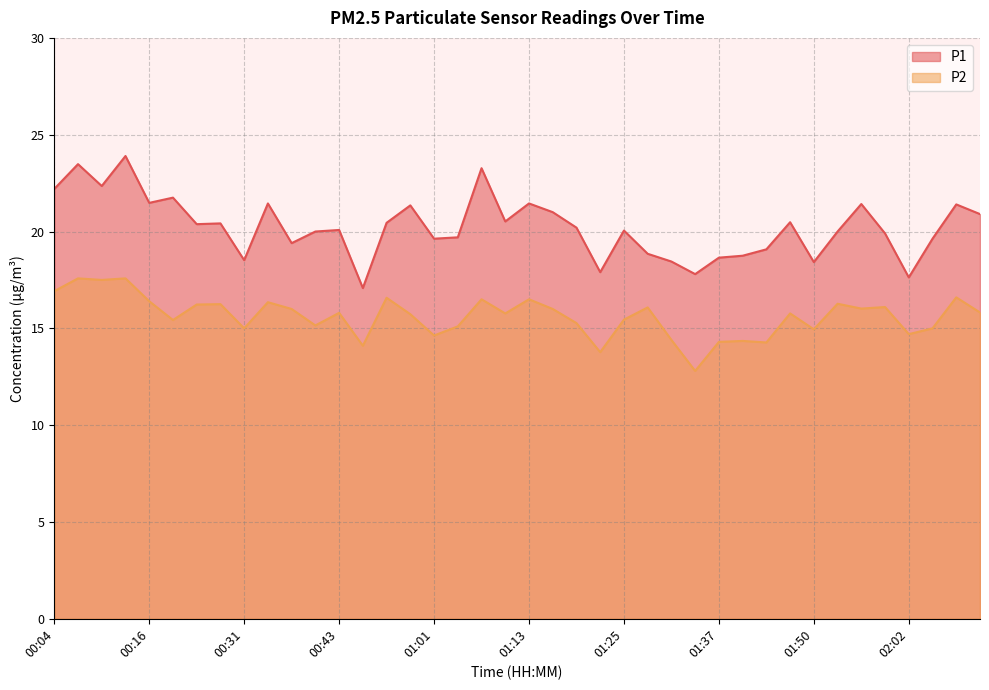

The value of P1 at 01:34 is 27.6. True or false?

False